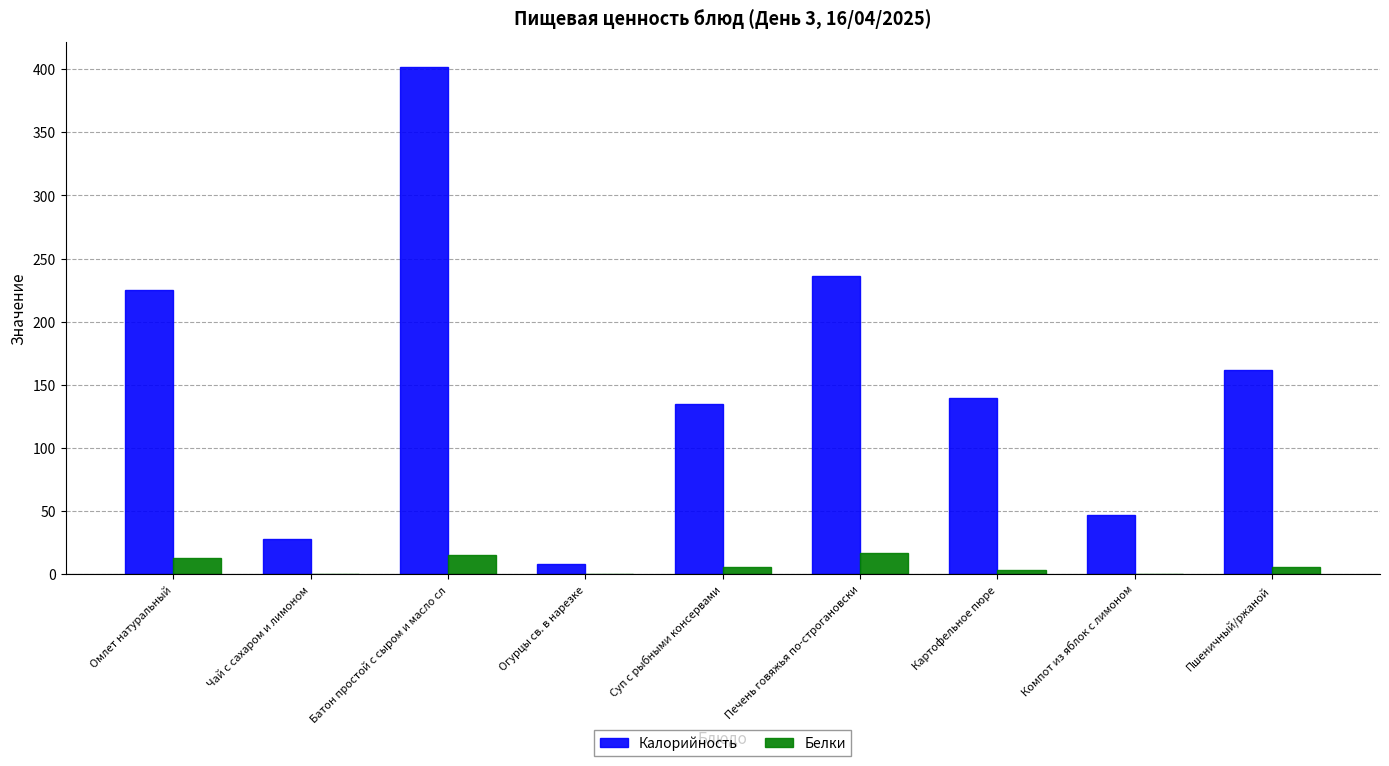

The Калорийность series shows 45.5 at Чай с сахаром и лимоном. True or false?

False